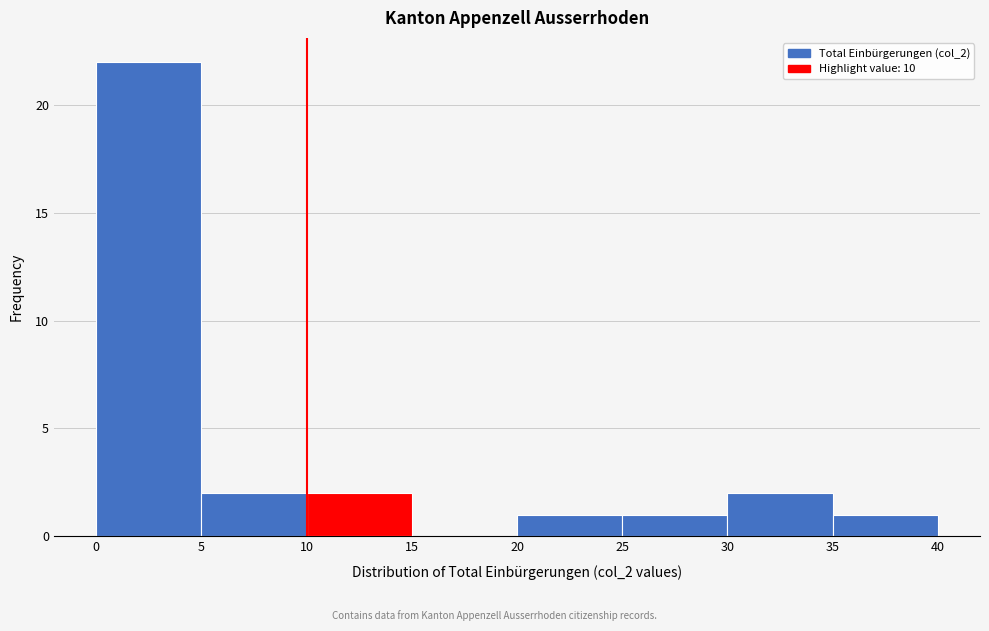

Reading left to right, list every bar in this chart as the range it spans on the x-axis followed by its height. The values are not printed on the chart, so give them approximately, as read against the axis.

0 to 5: 22
5 to 10: 2
10 to 15: 2
15 to 20: 0
20 to 25: 1
25 to 30: 1
30 to 35: 2
35 to 40: 1